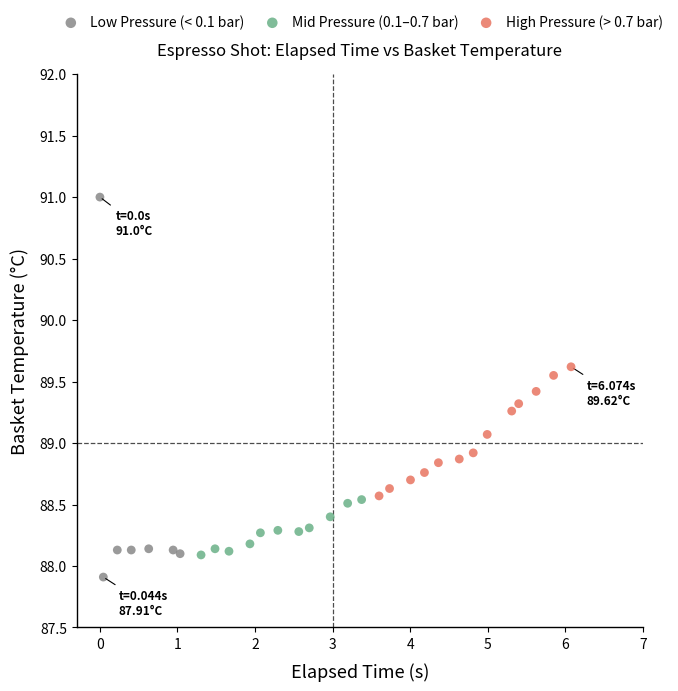

What are all the series names shown in the legend?

Low Pressure (< 0.1 bar), Mid Pressure (0.1–0.7 bar), High Pressure (> 0.7 bar)